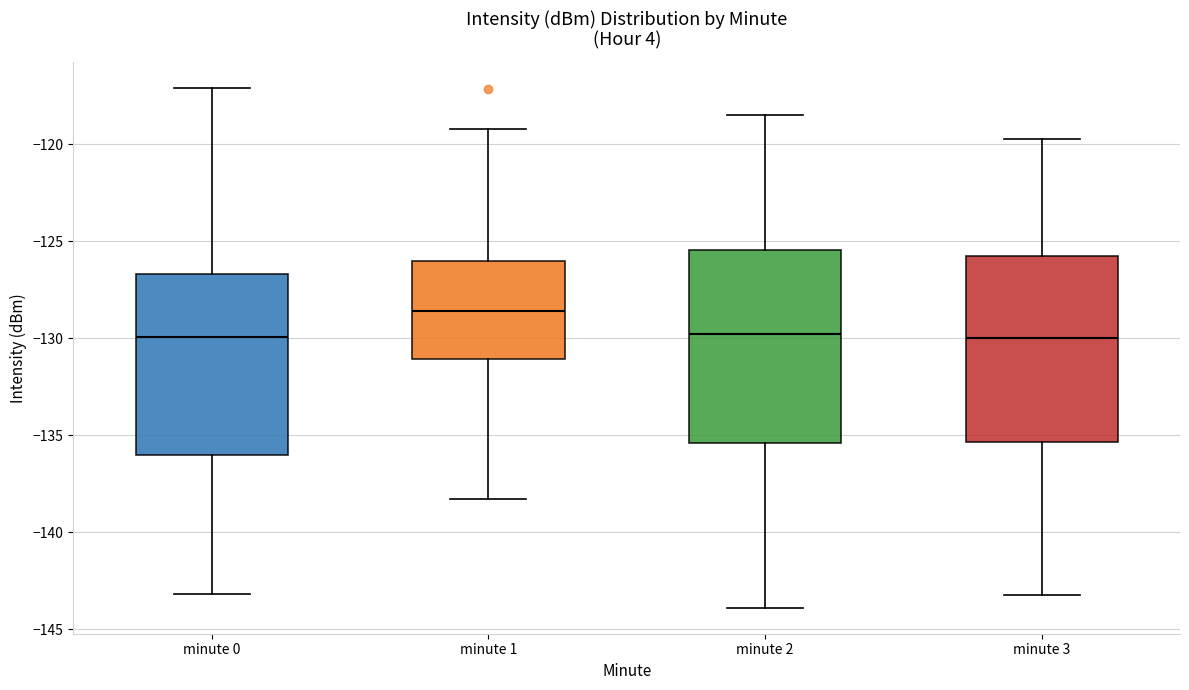

Where is the lower edge of the box for minute 1 on the y-axis? The values are not printed on the chart, so give them approximately, as read against the axis.

-131.0